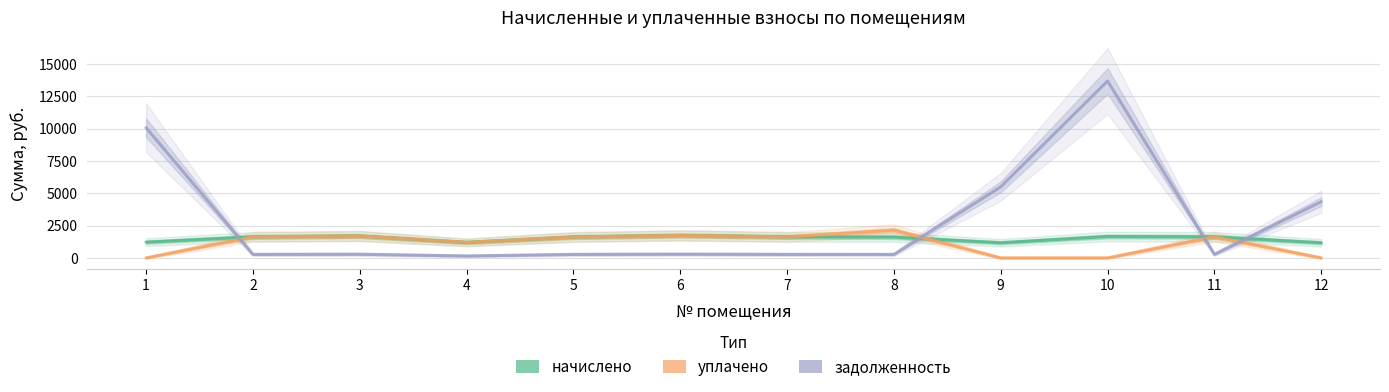

Where does the уплачено series first go above 1624?

2